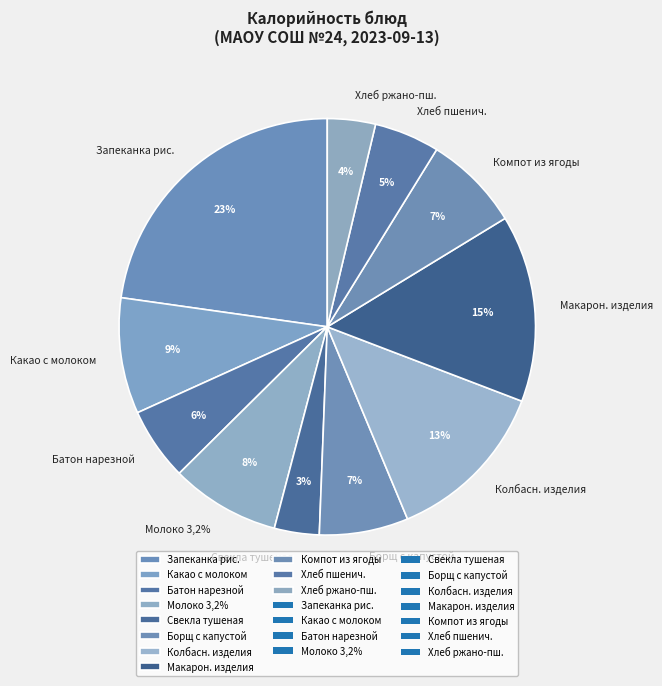

Combined, do молоко 3,2% and свекла тушеная account for over 50%?

No